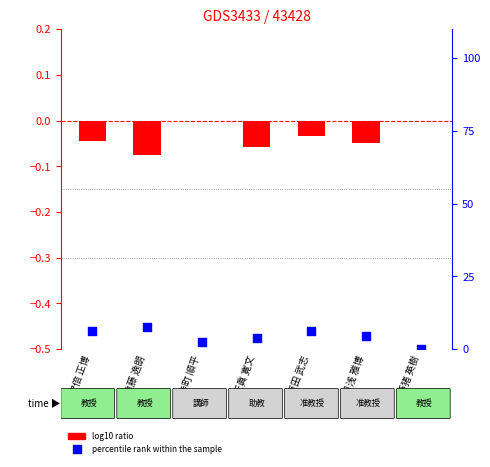

Which series has the largest total across all categories?

percentile rank within the sample